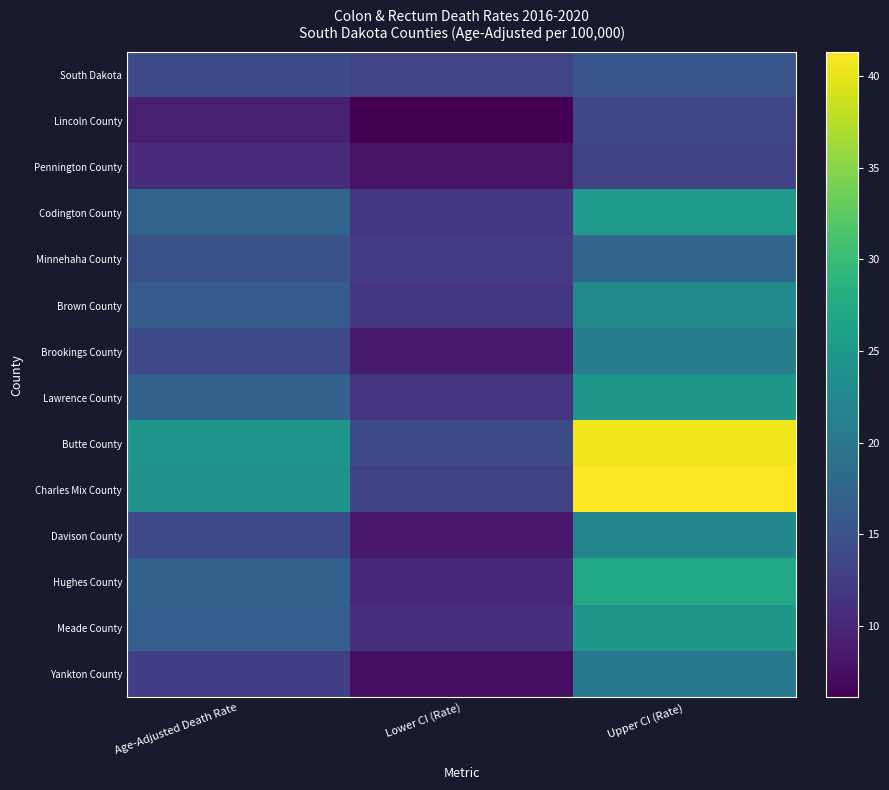

What is the difference between the highest and lowest values at Age-Adjusted Death Rate?

15.4